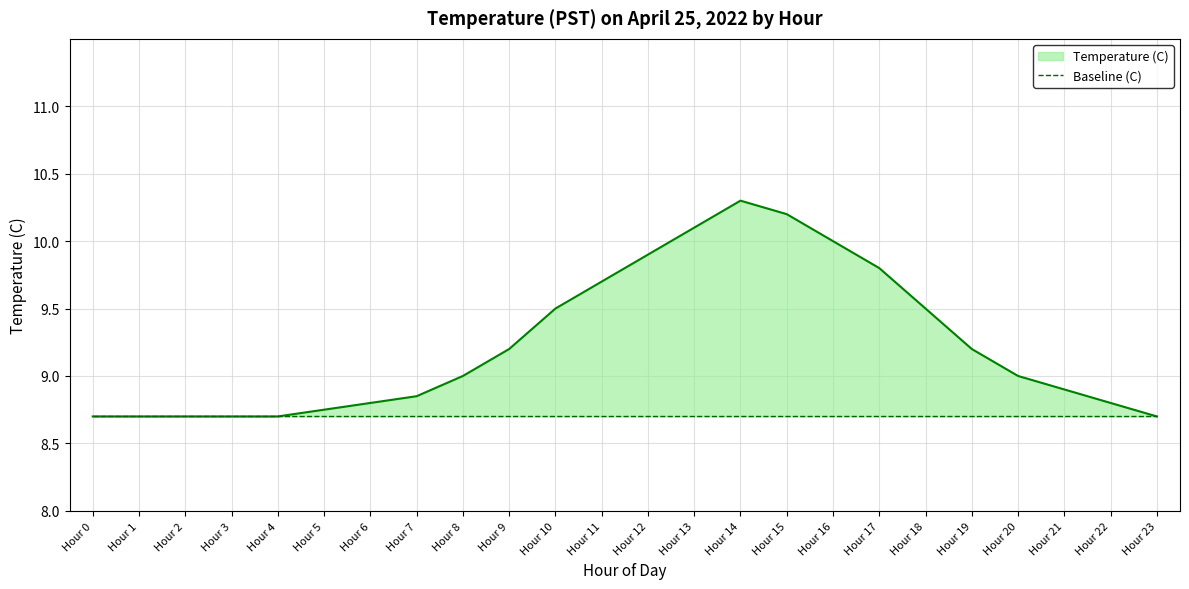

What is the sum of the values at Hour 19 and Hour 22?

18.0